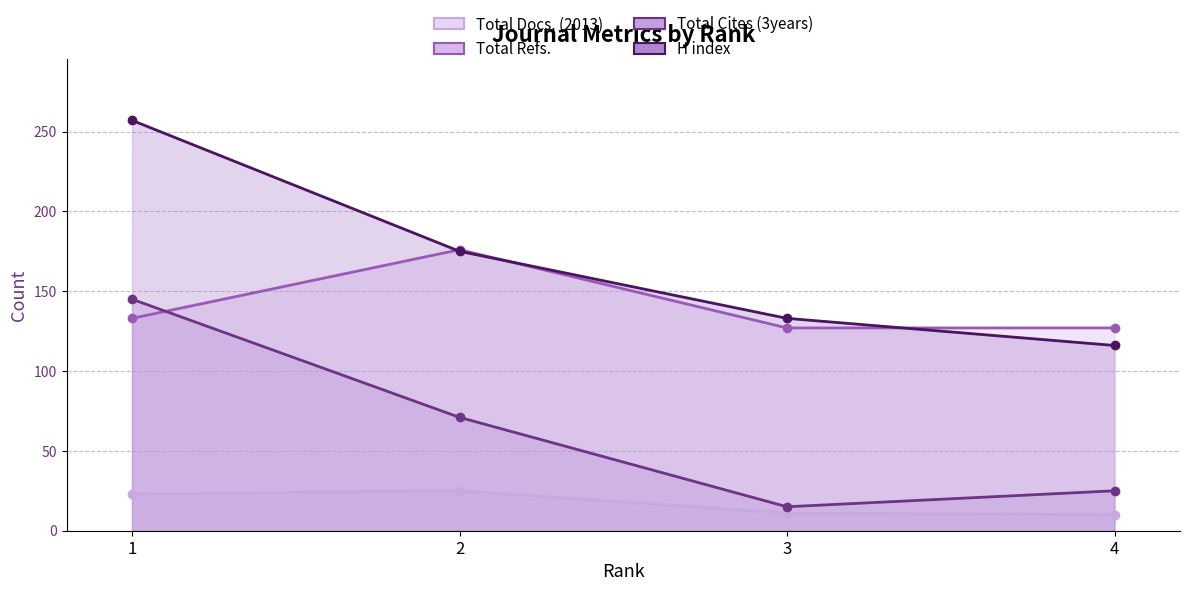

List the labels in order of Total Cites (3years) value, smallest first.

3, 4, 2, 1